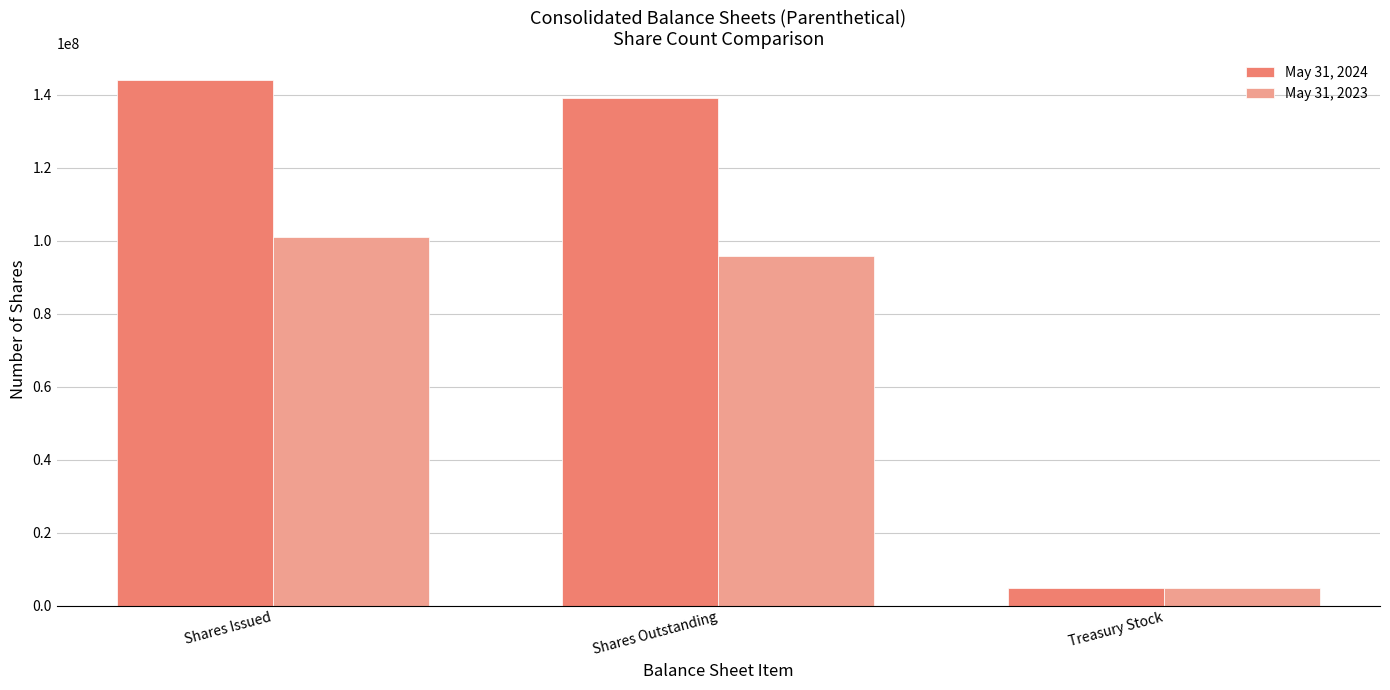

What is the sum of the May 31, 2023 values at Shares Issued and Shares Outstanding?

196852988